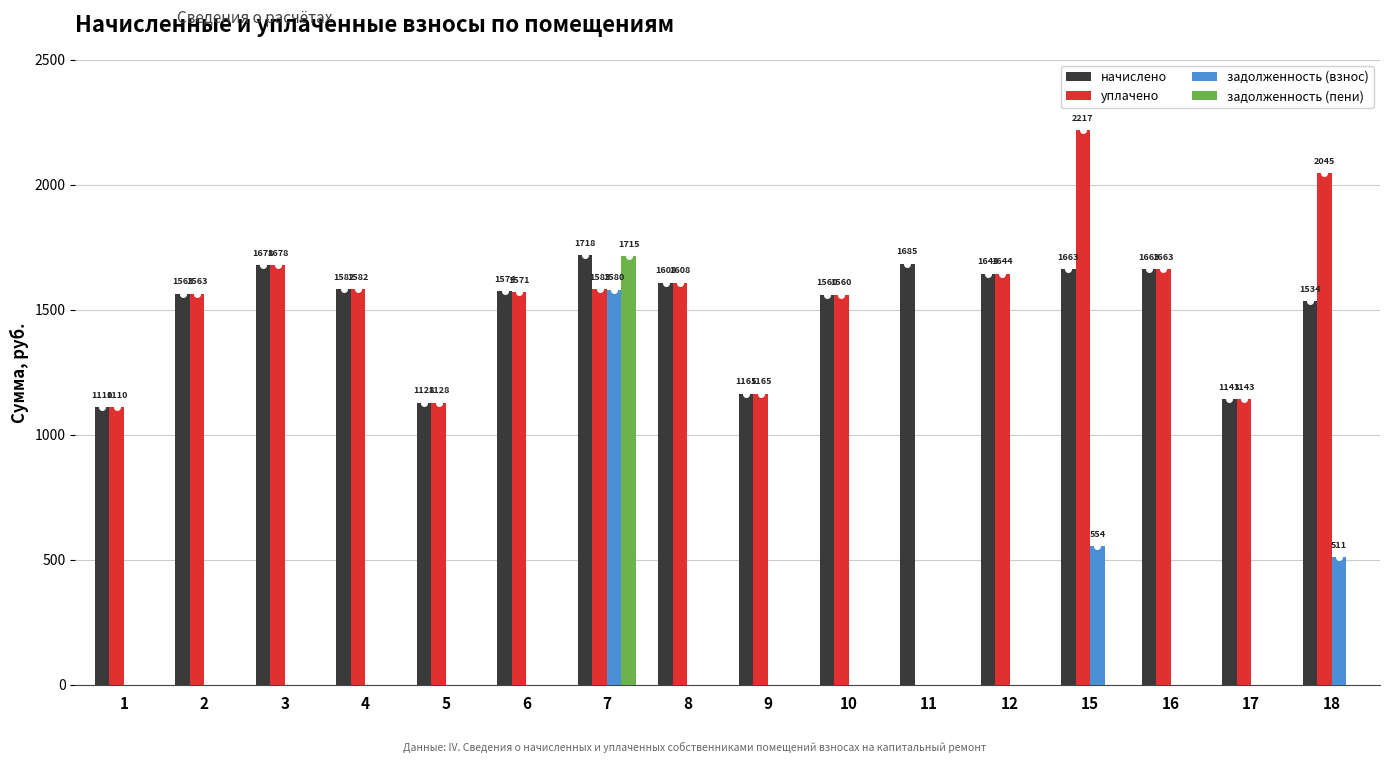

Which label corresponds to the largest value in the chart?

15